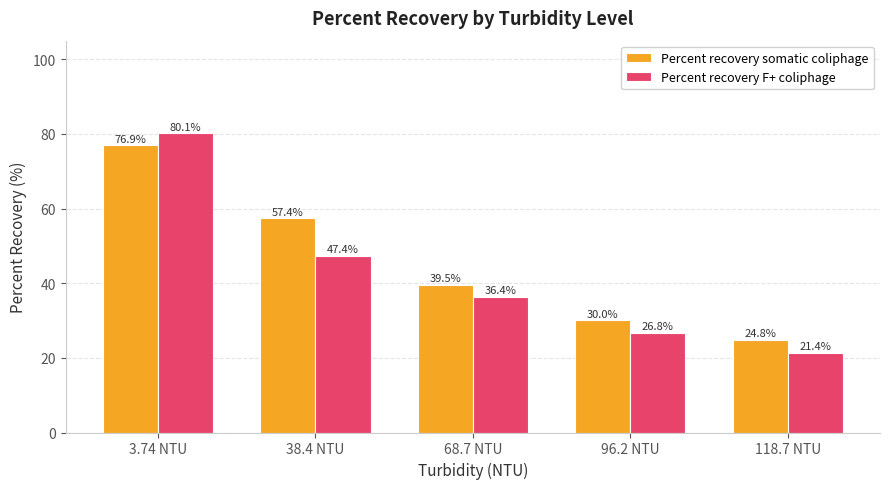

True or false: Percent recovery somatic coliphage has a value of 24.8 at 118.7 NTU.

True